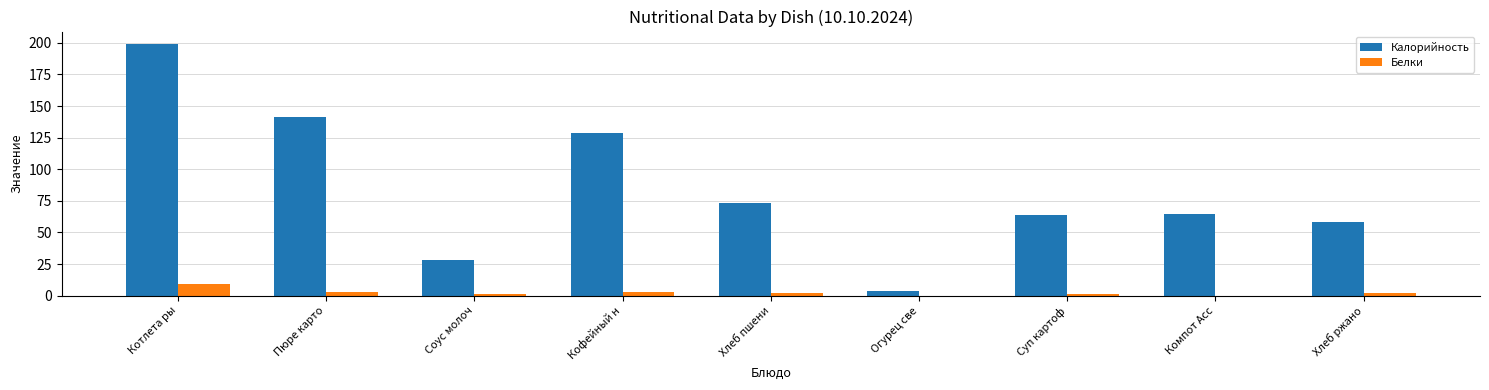

At which category is the sum across all series the highest?

Котлета ры